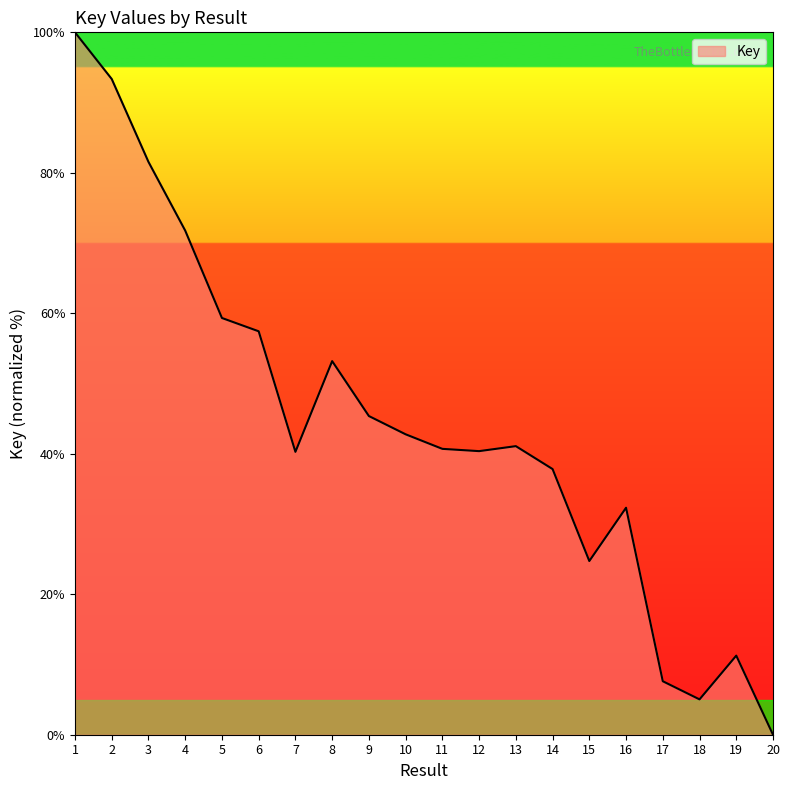

The chart shows a value of 41.1 at 13. True or false?

True